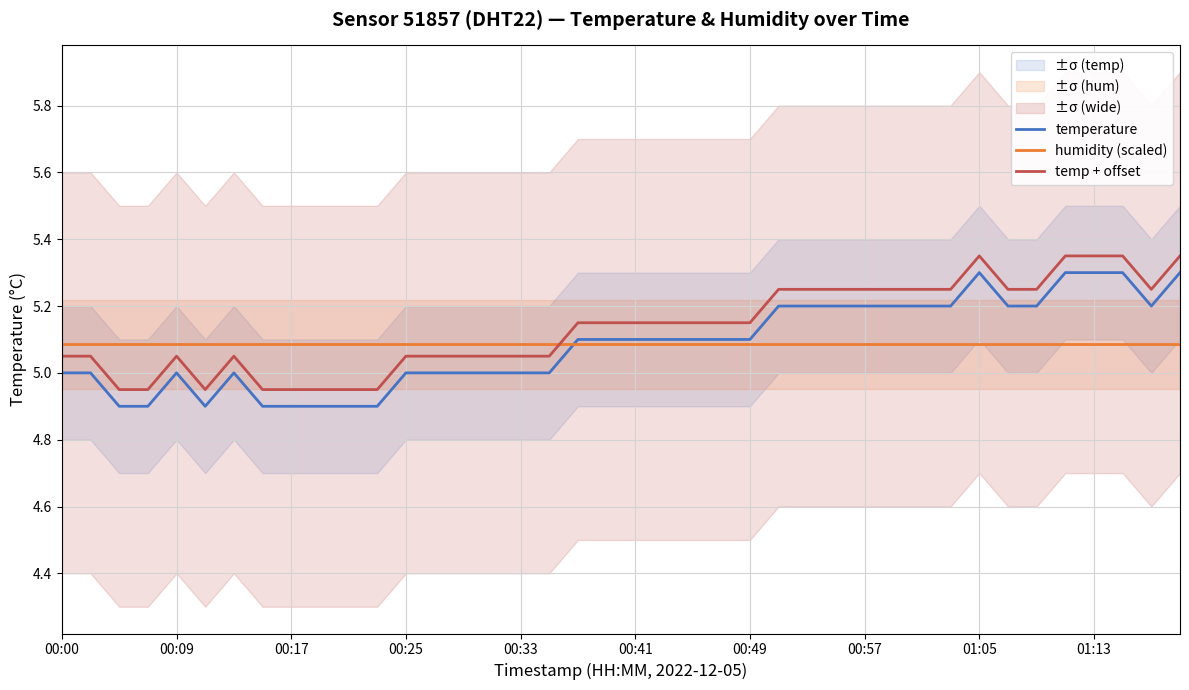

What is the difference between the temperature values at 25 and 13?

0.2